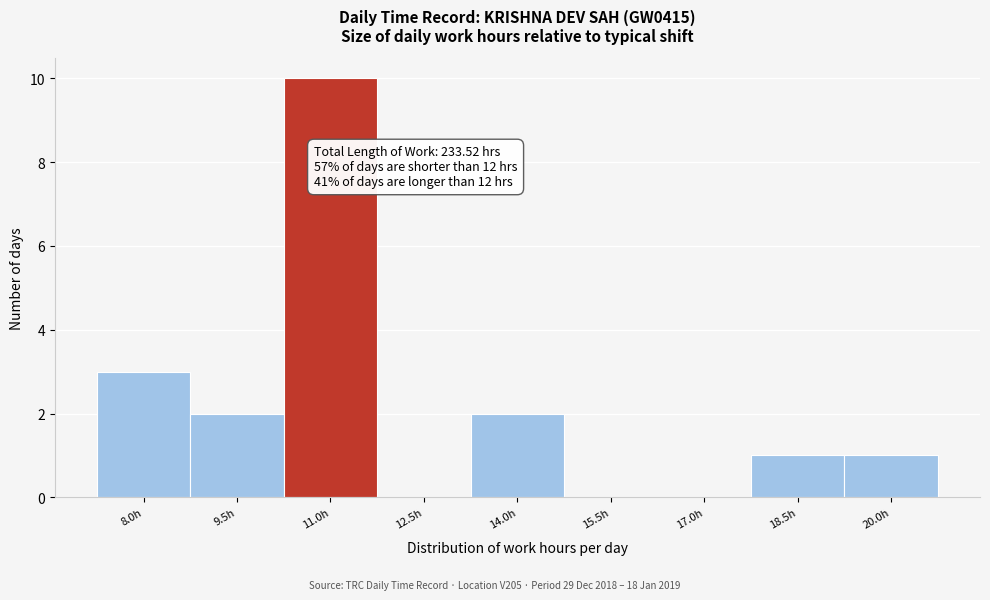

Reading left to right, extract all data points from this chart.

8.0h=3	9.5h=2	11.0h=10	12.5h=0	14.0h=2	15.5h=0	17.0h=0	18.5h=1	20.0h=1